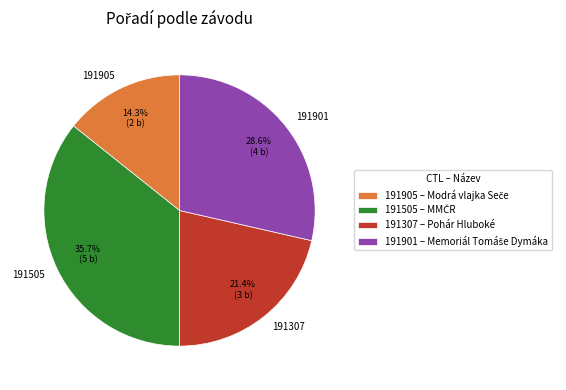

To the nearest percent, what is the combined percentage of 191905 and 191505?

50%